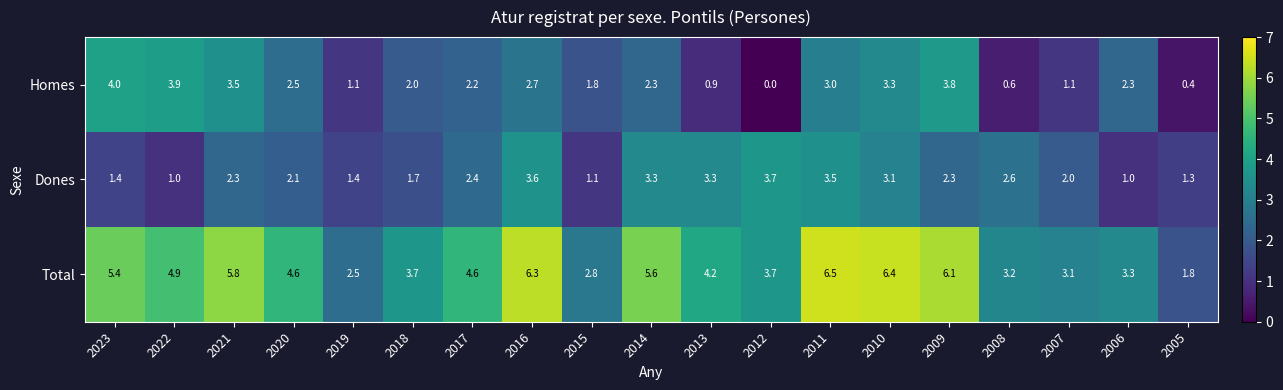

Where does the Total series first go above 4?

2023